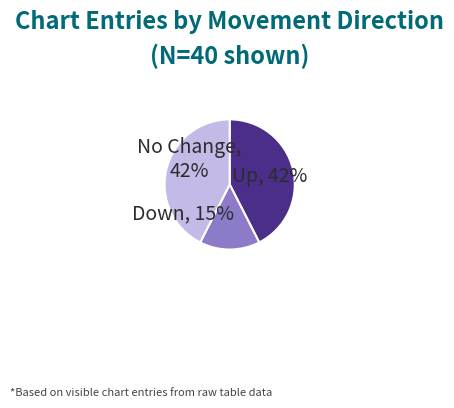

What is the largest slice in the pie chart?

up